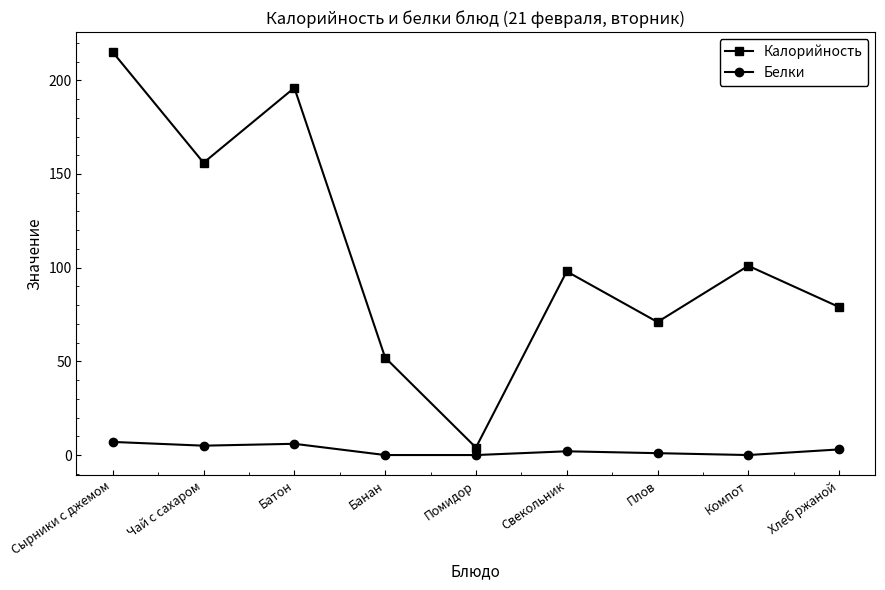

True or false: Белки has a value of 6 at Батон.

True